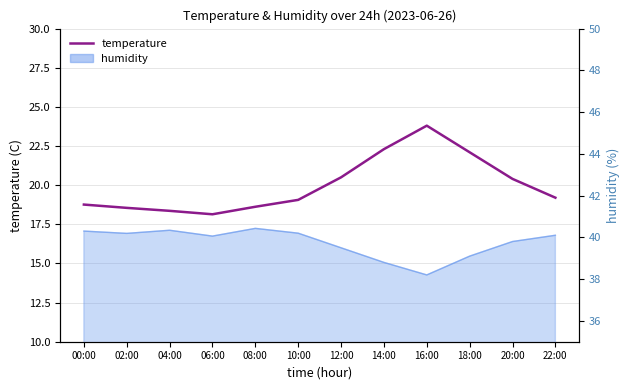

What is the label of the 10th point from the right?

04:00